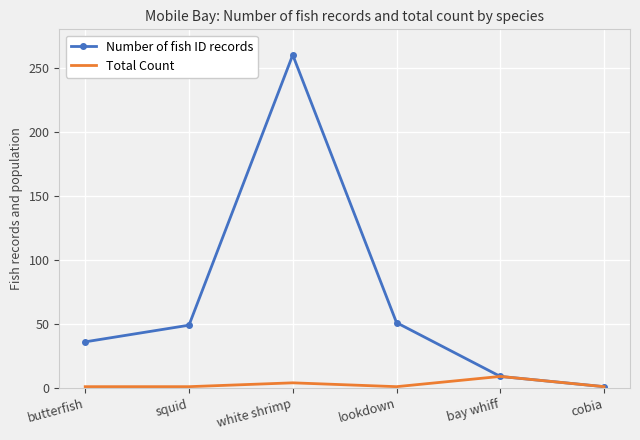

At how many categories does at least one series exceed 32?

4